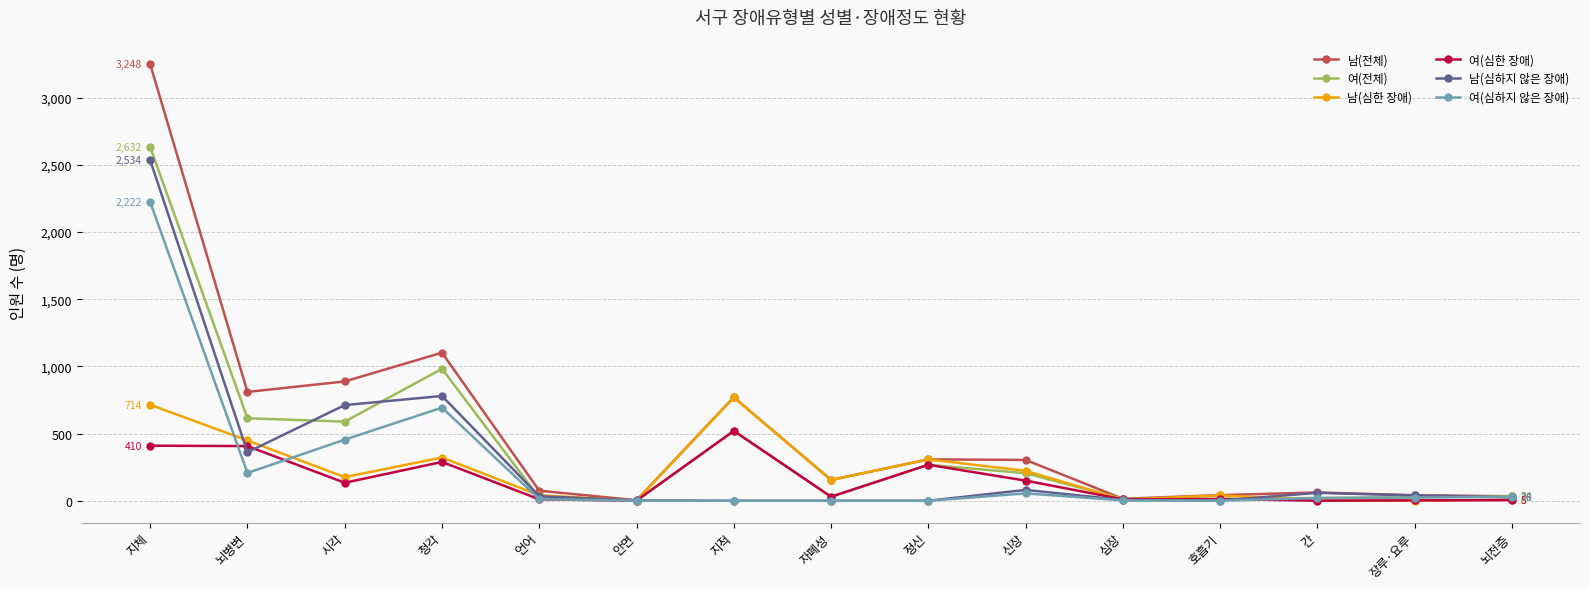

At which category does 여(심하지 않은 장애) reach its first local valley?

뇌병변